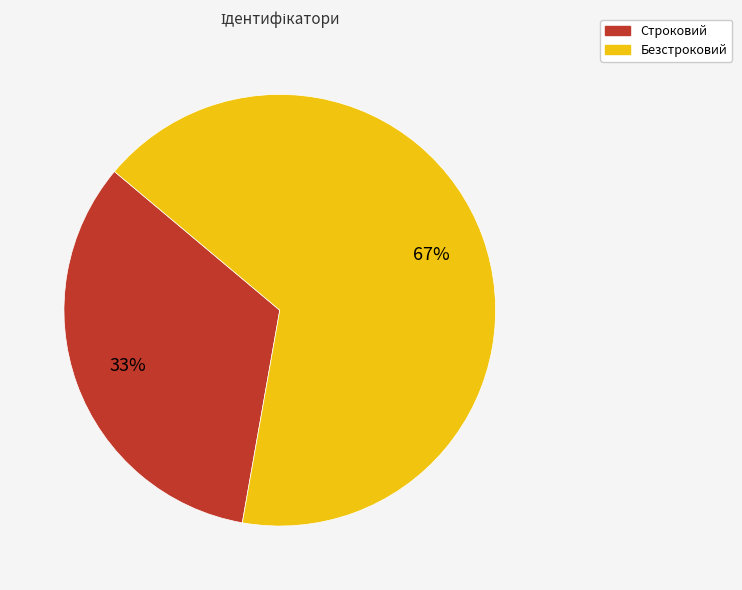

Is Безстроковий the majority of the pie?

Yes